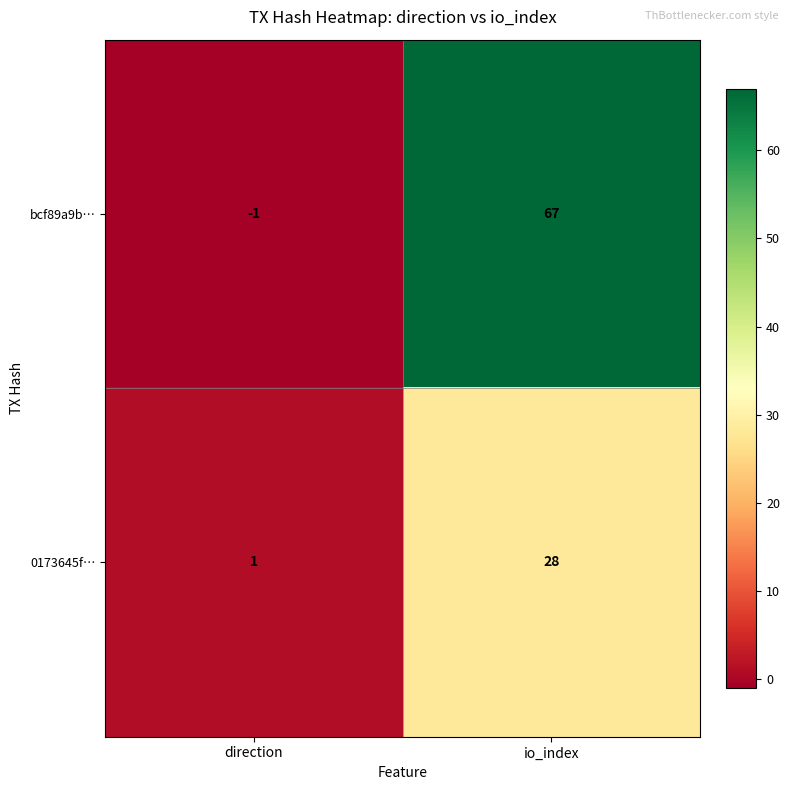

List the series in order of their overall mean, highest first.

bcf89a9b…, 0173645f…